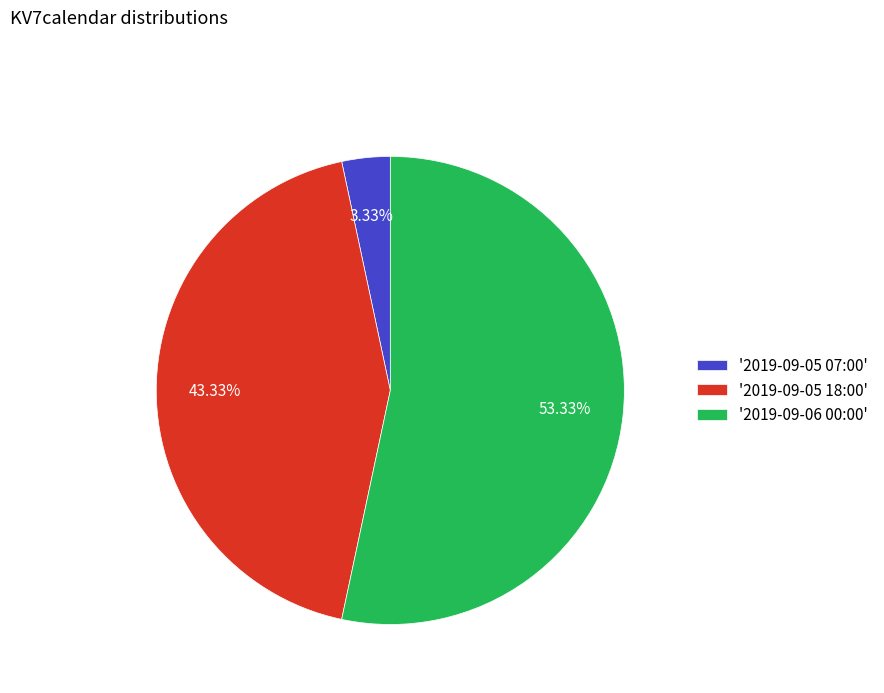

Rank the categories by value from highest to lowest.

'2019-09-06 00:00', '2019-09-05 18:00', '2019-09-05 07:00'